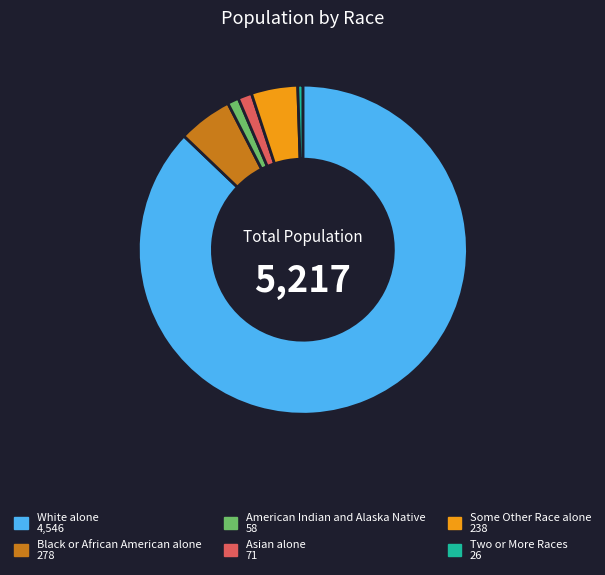

Is there any slice that represents more than half of the pie?

Yes